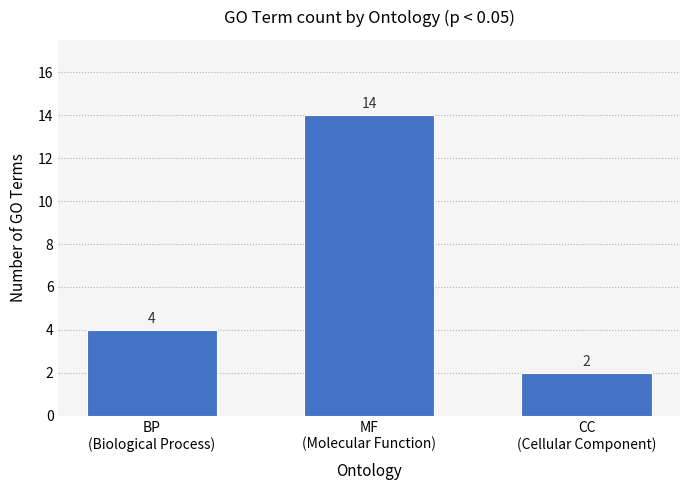

What is the value of the 2nd bar from the left?

14